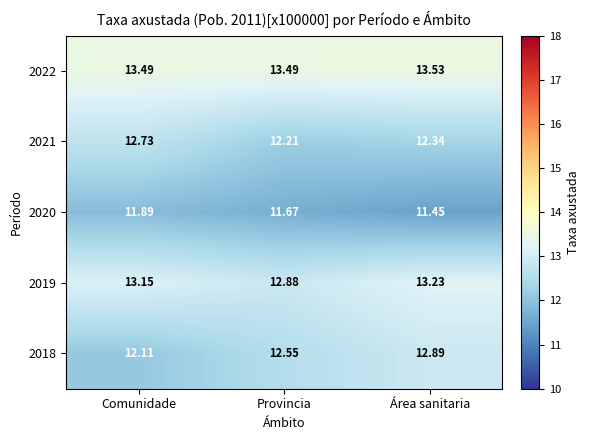

What is the difference between the highest and lowest values at Área sanitaria?

2.1